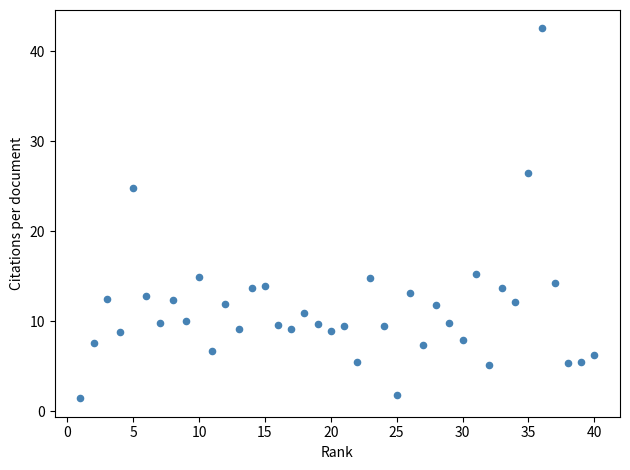

What Y value in the scatter plot is closest to 21?

24.8